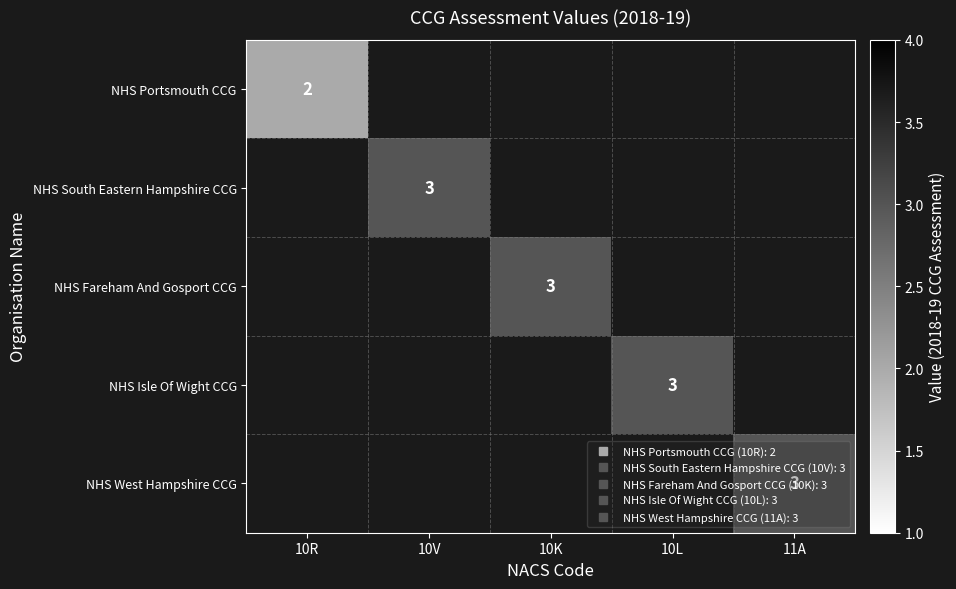

List the series in order of their overall mean, lowest first.

NHS Portsmouth CCG, NHS South Eastern Hampshire CCG, NHS Fareham And Gosport CCG, NHS Isle Of Wight CCG, NHS West Hampshire CCG